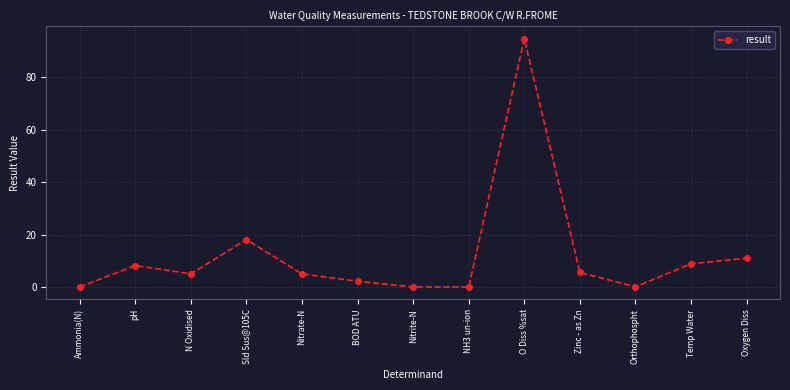

What is the sum of the values at Oxygen Diss and Temp Water?

19.9